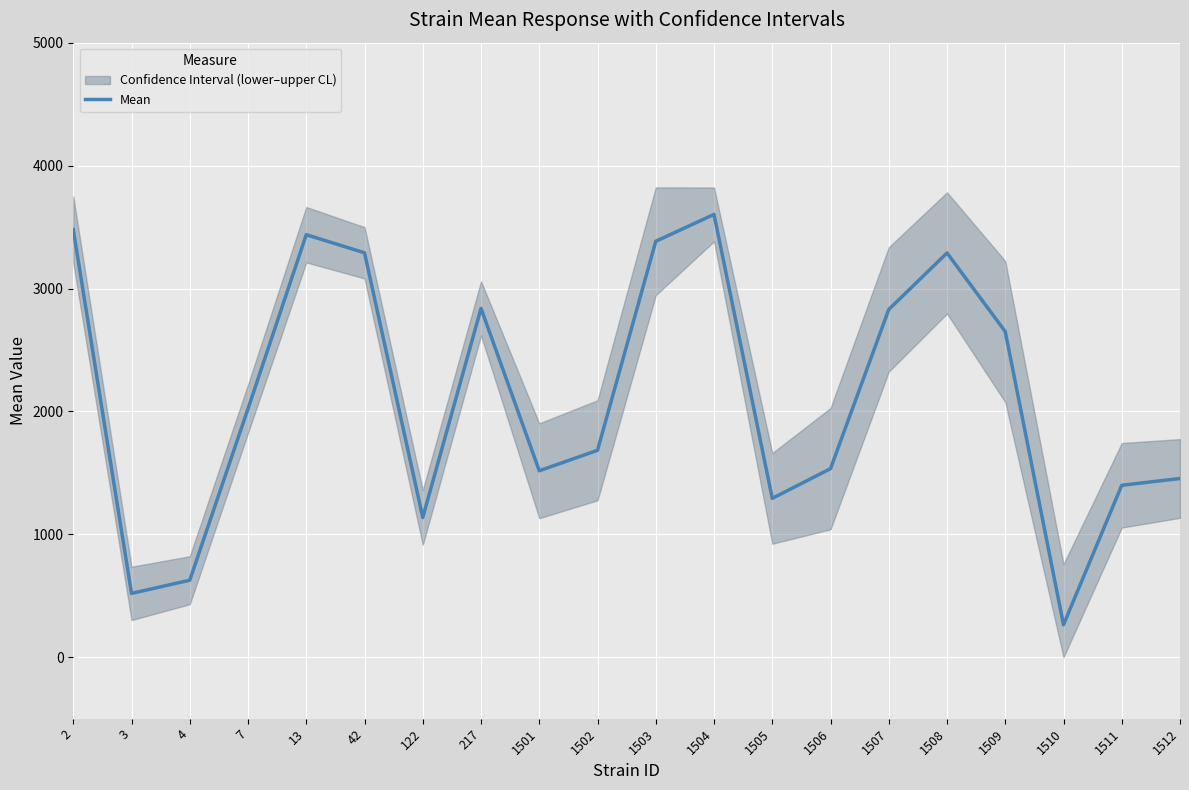

How many series are shown in this chart?

1